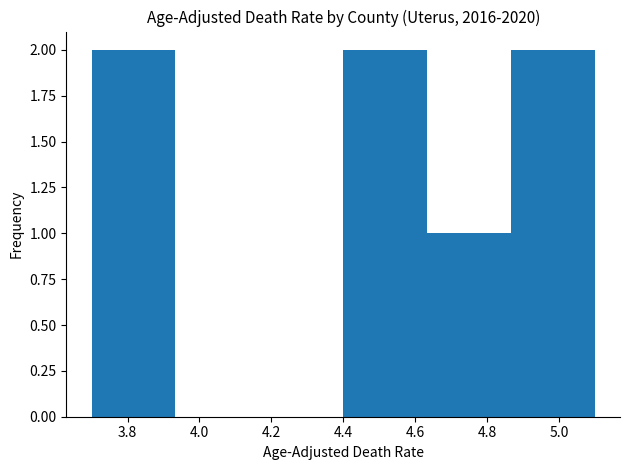

Reading left to right, transcribe this chart: for each bar, give the range it covers on the x-axis and its height. Neither the bar edges nor the heights are printed on the chart, so give them approximately, as read against the axes.

3.70 to 3.94: 2
3.94 to 4.16: 0
4.16 to 4.40: 0
4.40 to 4.64: 2
4.64 to 4.86: 1
4.86 to 5.10: 2